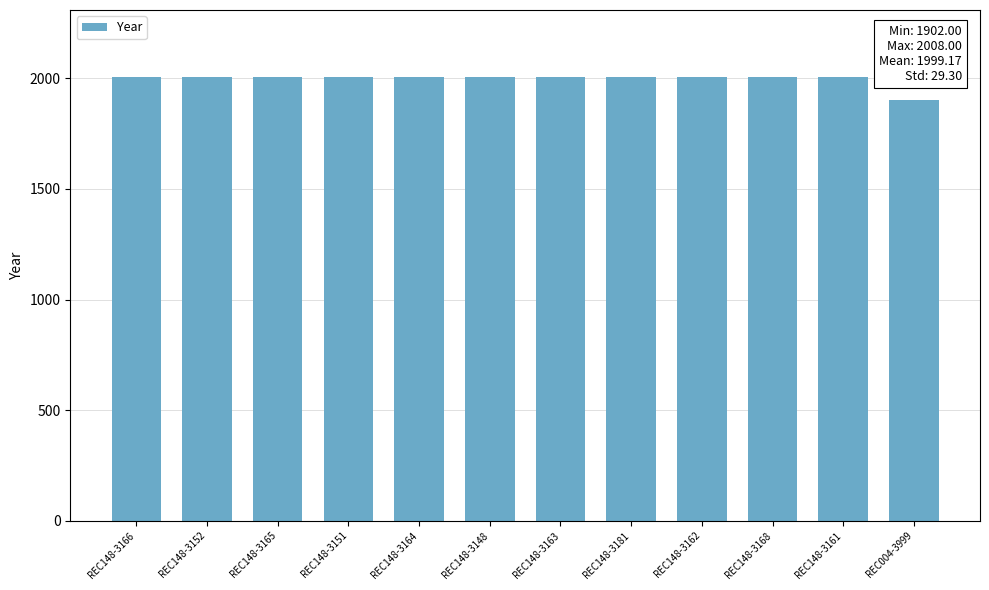

What is the ratio of the value at REC148-3166 to the value at REC148-3168?

1.0